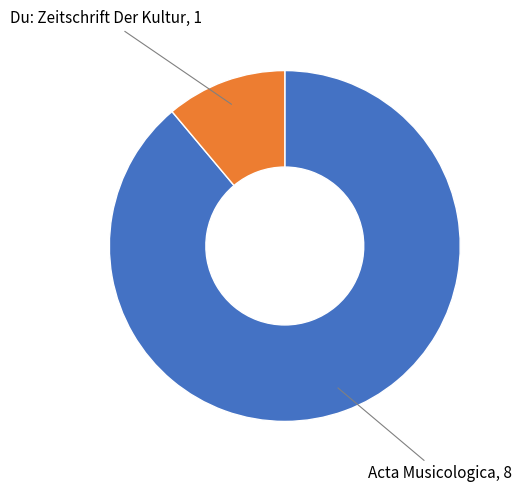

Combined, do Acta Musicologica and Du: Zeitschrift Der Kultur account for over 50%?

Yes